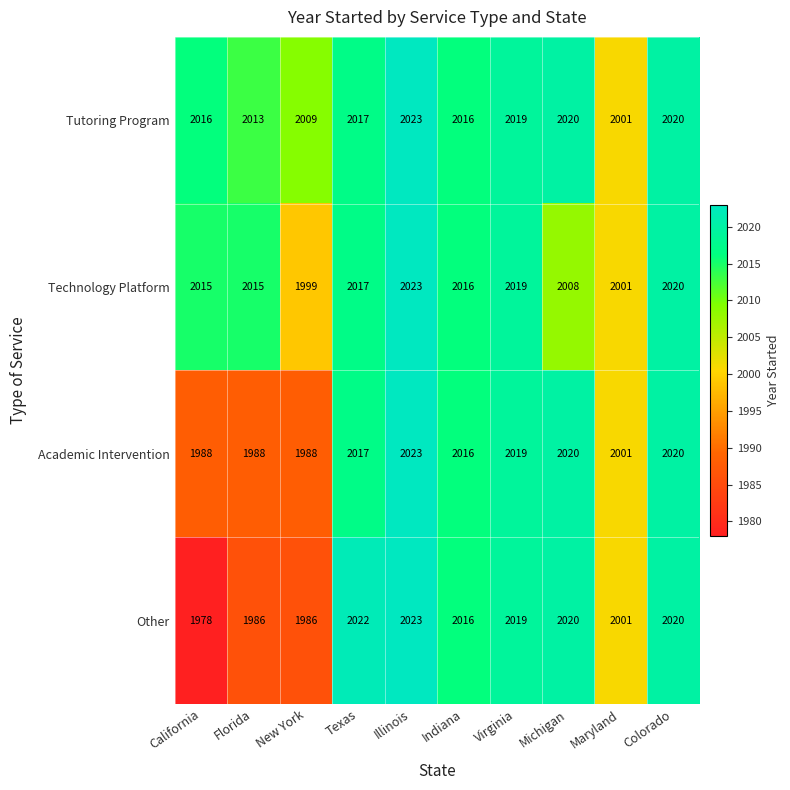

The value of Academic Intervention at Maryland is 639. True or false?

False